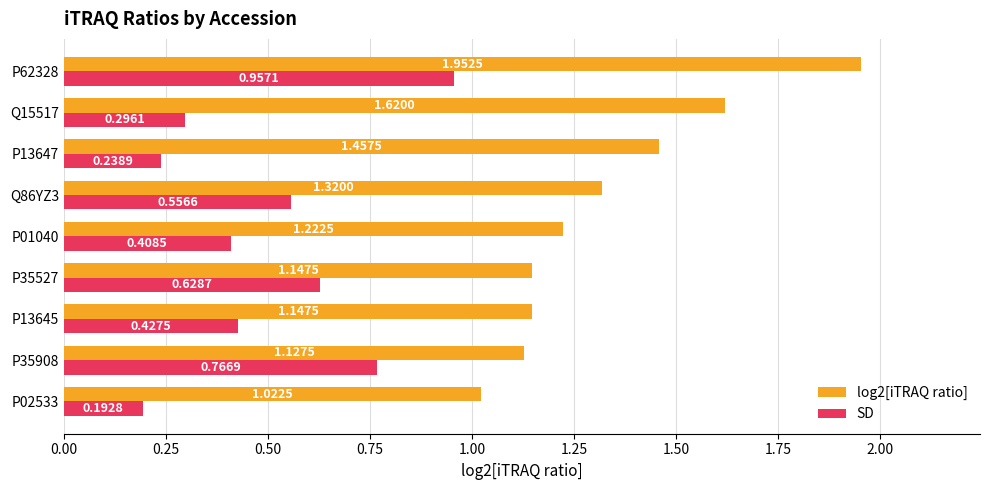

List the labels in order of SD value, smallest first.

P02533, P13647, Q15517, P01040, P13645, Q86YZ3, P35527, P35908, P62328